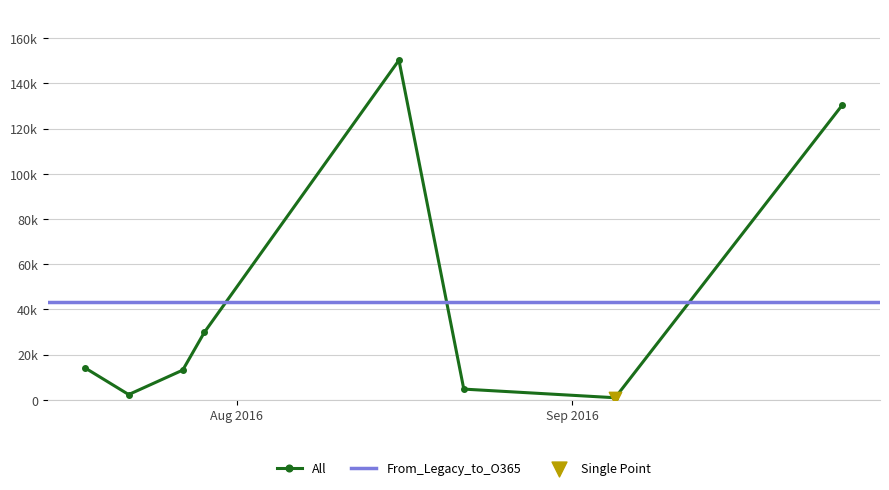

What is the change in value from 16 to 27?

+568.0